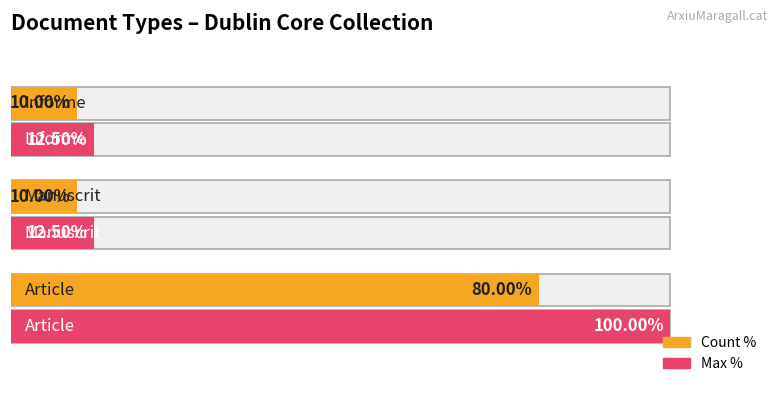

Rank the series by their average value, from lowest to highest.

Count %, Max %